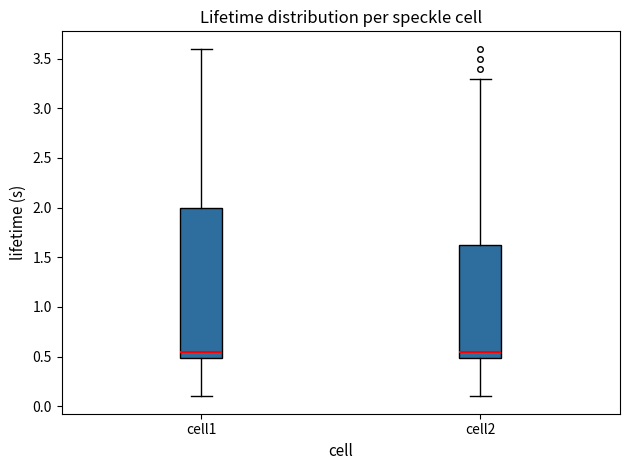

Reading left to right, transcribe this box plot: for each box, give where its median line is, the range the box spans, and where its two whiskers end, as read against the y-axis. The values are not printed on the chart, so give them approximately, as read against the axis.

cell1: median 0.55, box 0.50 to 2.00, whiskers 0.10 to 3.60
cell2: median 0.55, box 0.50 to 1.65, whiskers 0.10 to 3.30